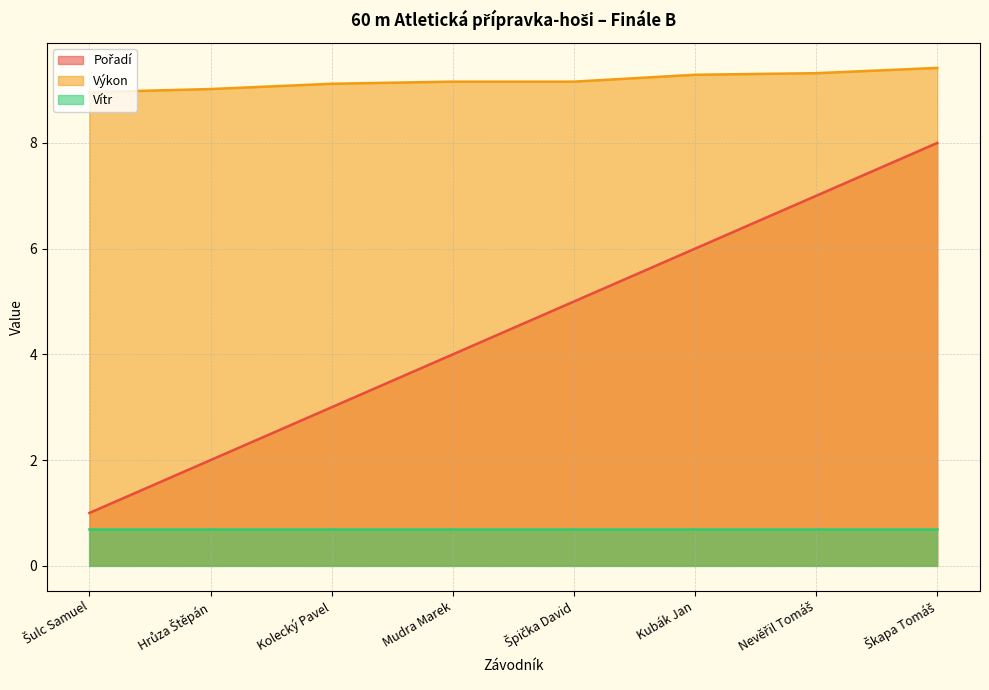

What is the difference between the second highest and second lowest values in the Pořadí series?

5.0